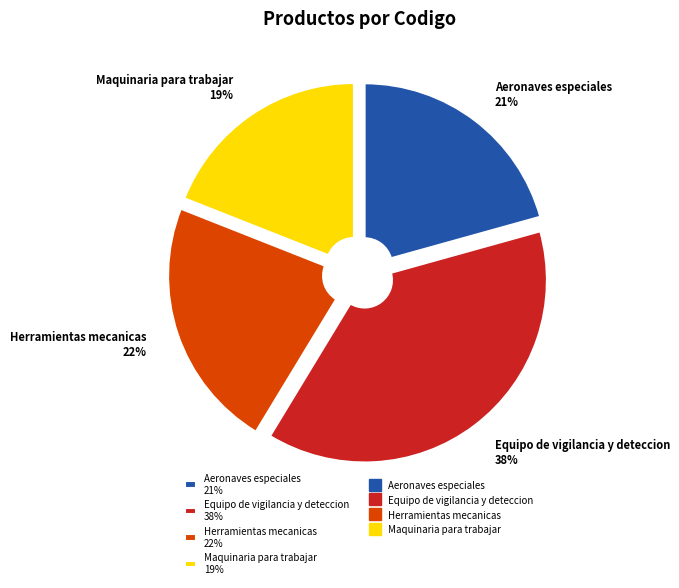

True or false: Maquinaria para trabajar accounts for 25% of the total.

False